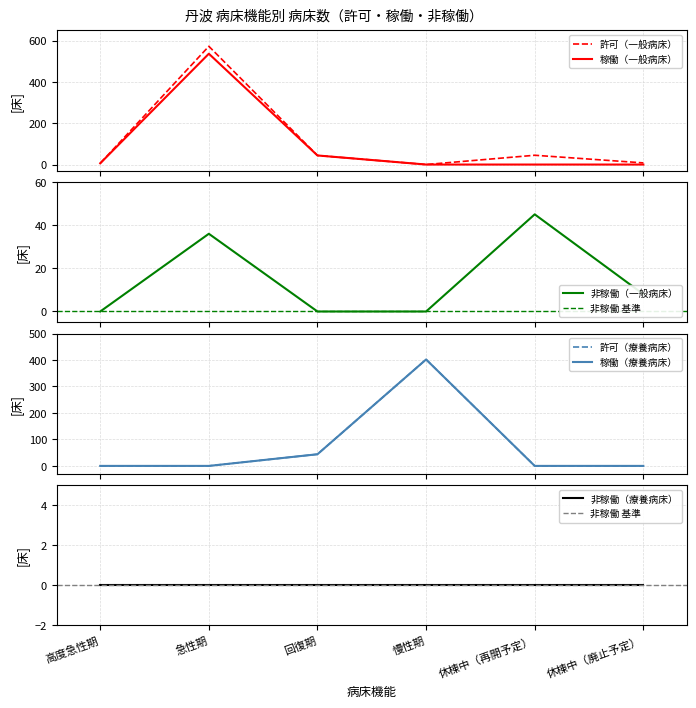

True or false: 稼働（療養病床） and 許可（療養病床） cross at least once.

False